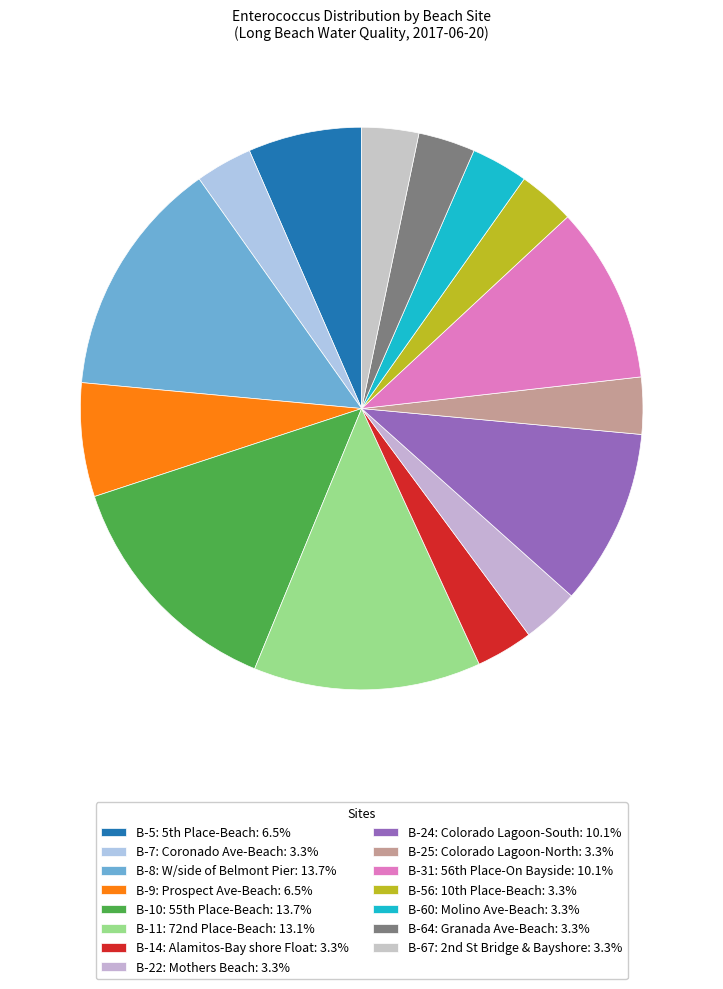

To the nearest percent, what is the combined percentage of B-25: Colorado Lagoon-North and B-7: Coronado Ave-Beach?

7%